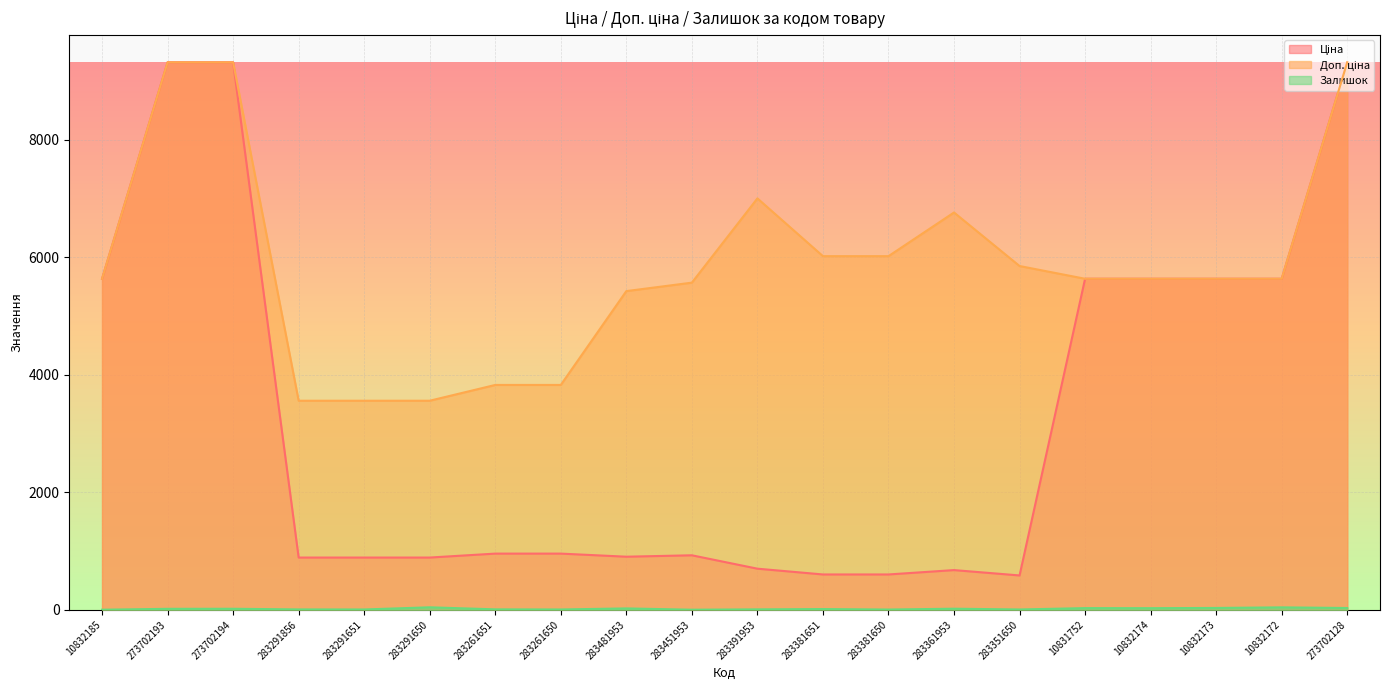

Rank the series at 283481953 from highest to lowest value.

Доп. ціна, Ціна, Залишок